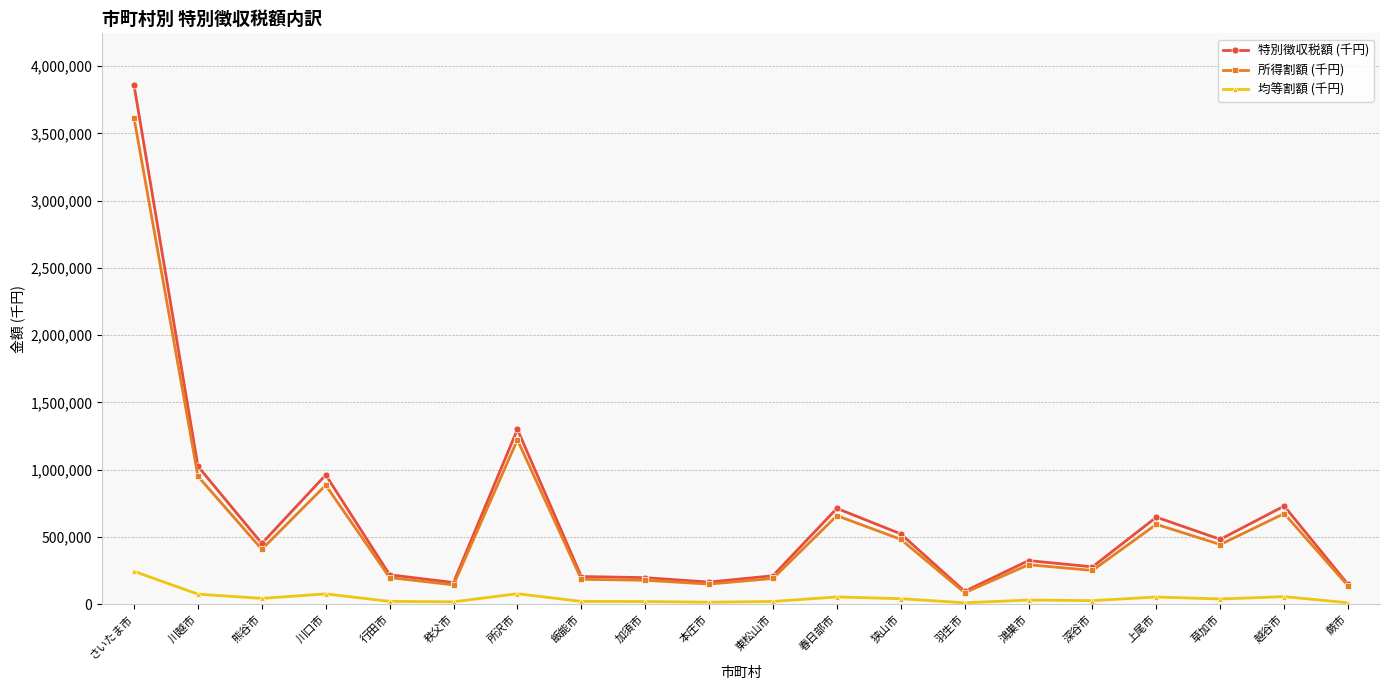

True or false: 特別徴収税額 (千円) has more than 0 interior local peaks.

True